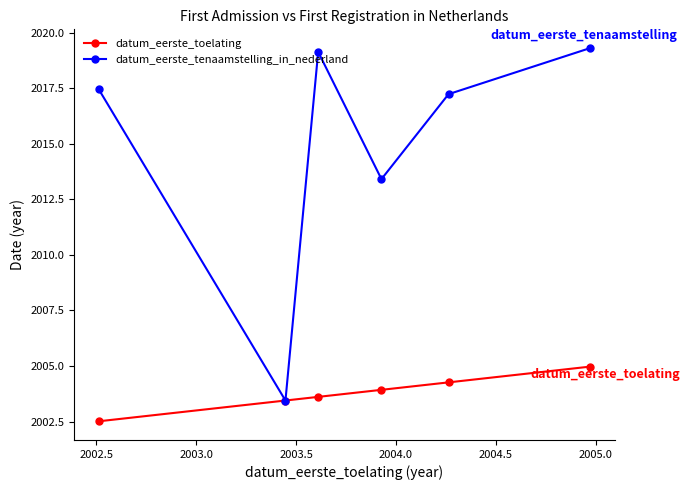

Which series has the largest range (max minus min)?

datum_eerste_tenaamstelling_in_nederland